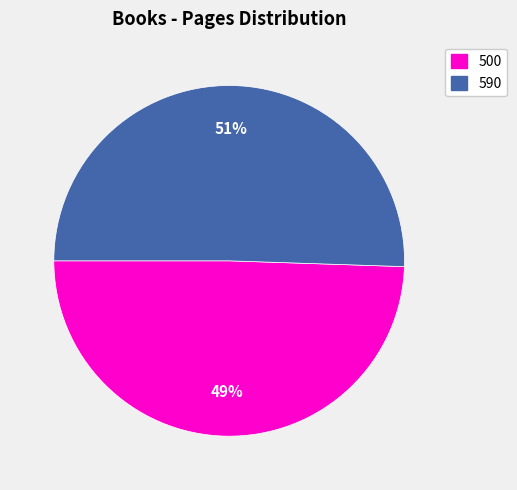

How many slices are in this pie chart?

2